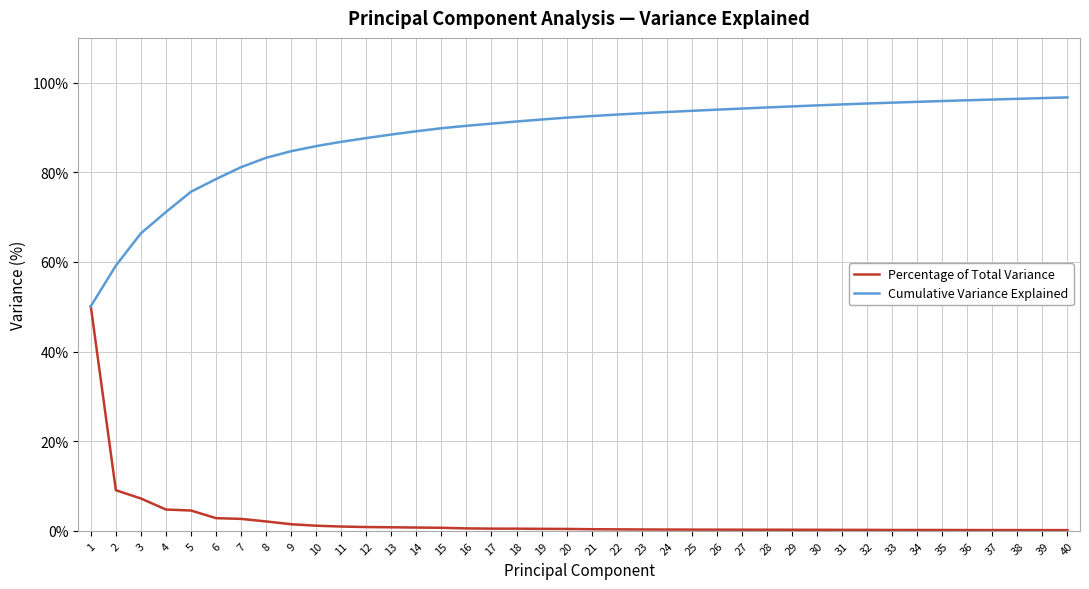

How many lines are shown in the chart?

2